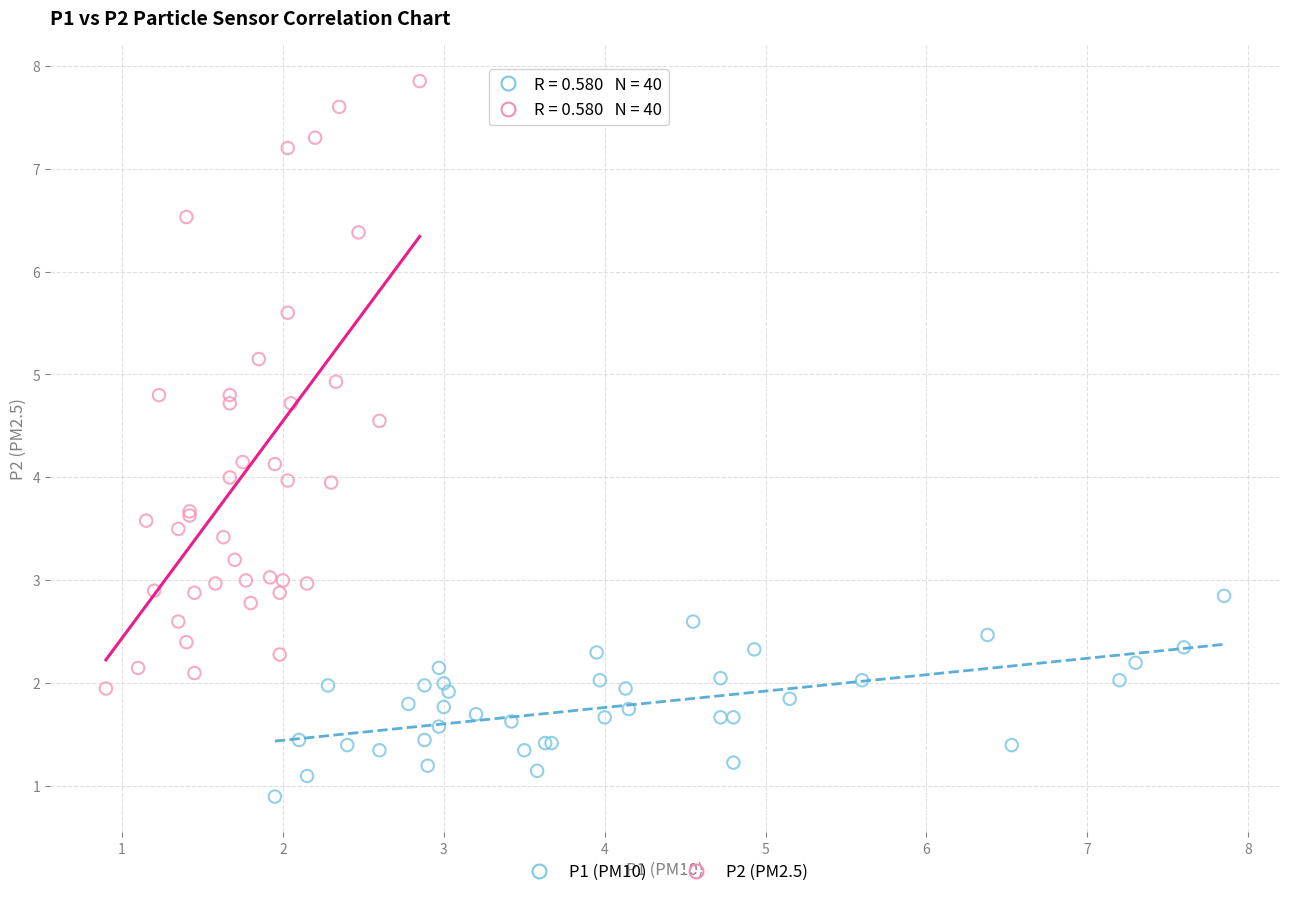

Which series reaches the minimum Y coordinate?

P1 (PM10)